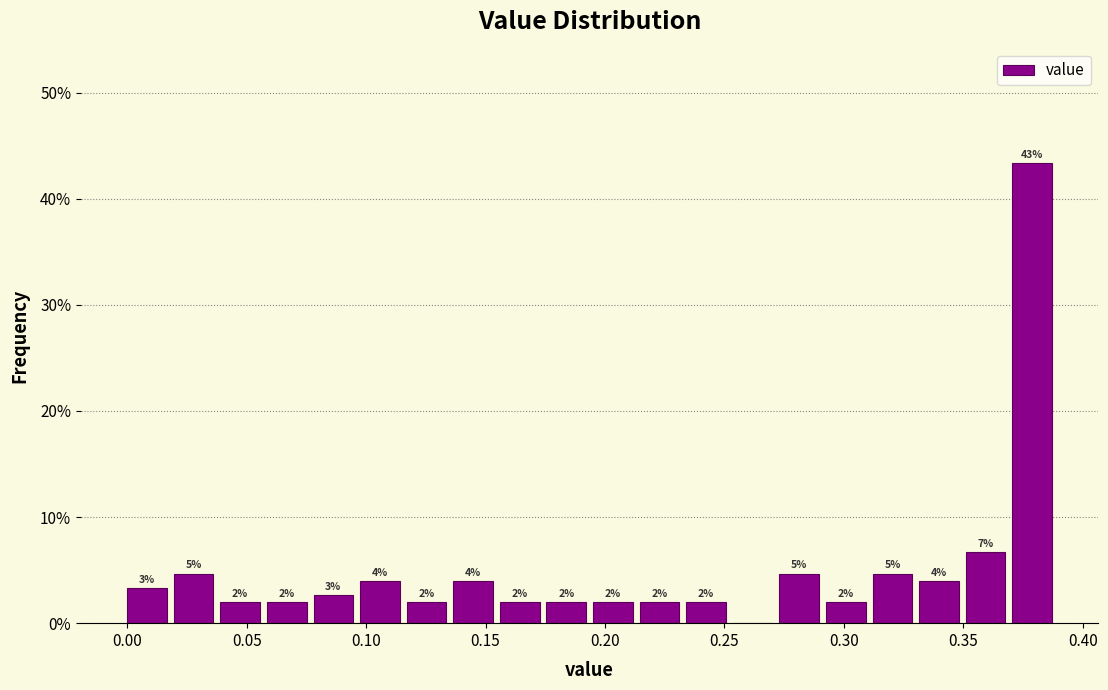

Read against the x-axis, roughly where is the centre of the tallest bar?

0.380